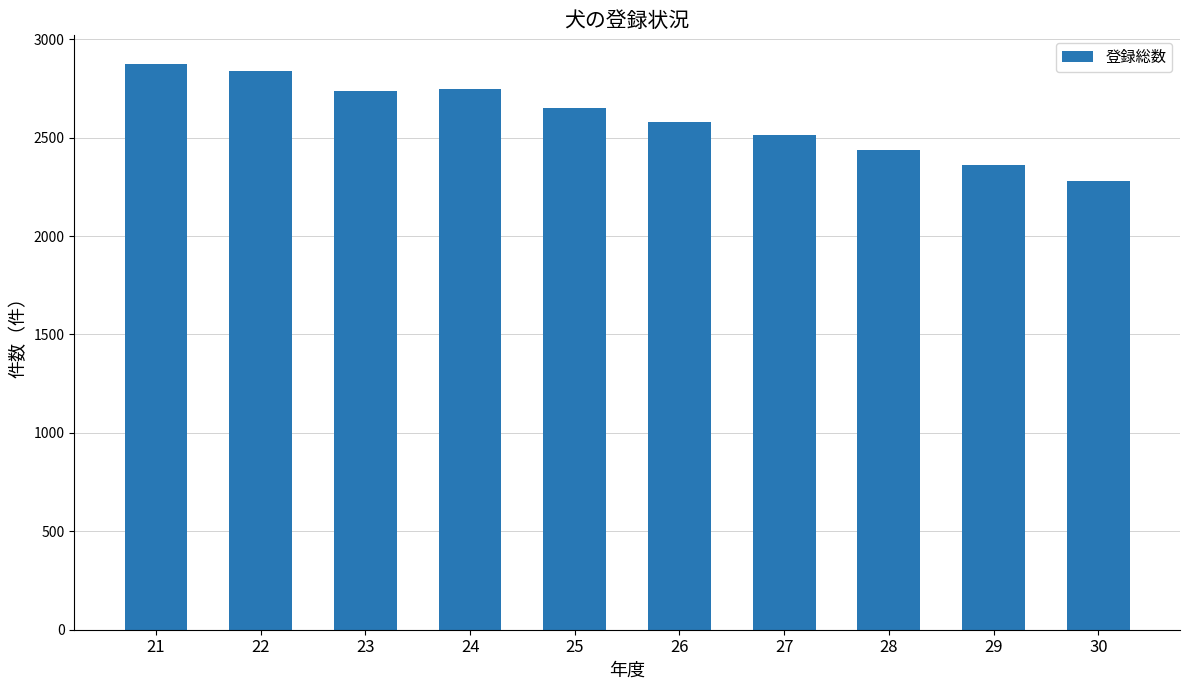

Is it true that the value at 29 is 2361?

True